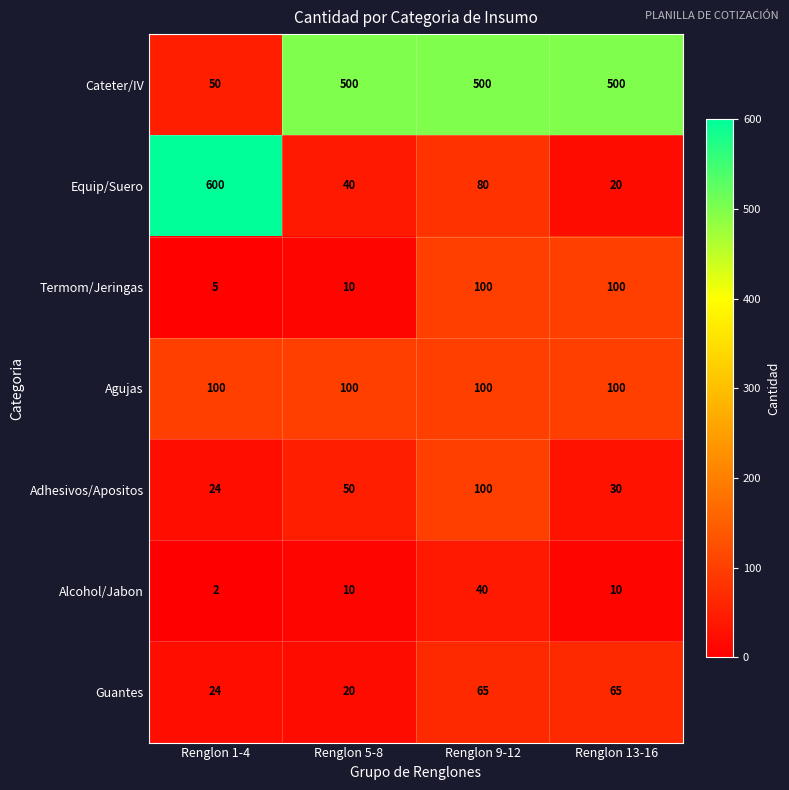

The Alcohol/Jabon series shows 40 at Renglon 9-12. True or false?

True